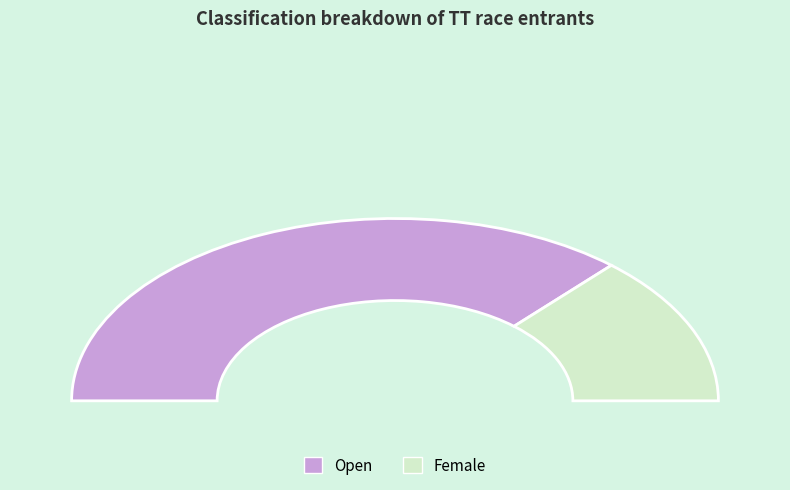

Combined, do Female and Open account for over 50%?

Yes